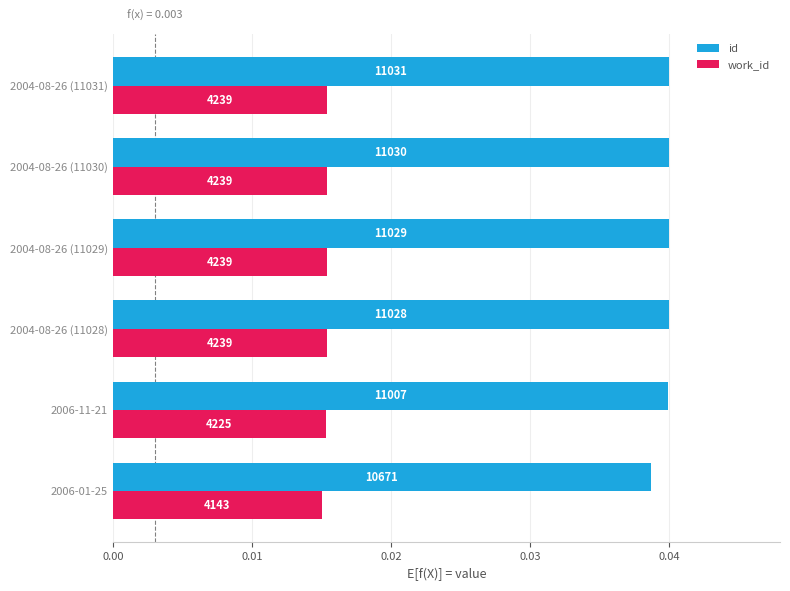

What are all the series names shown in the legend?

id, work_id